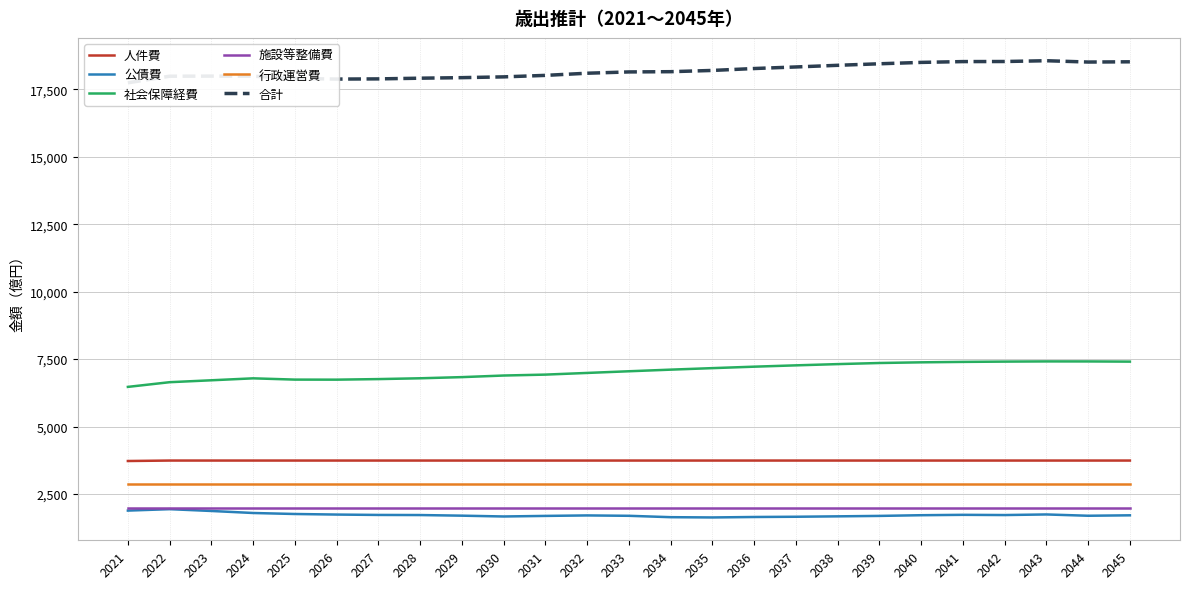

What is the approximate value of 公債費 at 2030, to the nearest 50?

1650